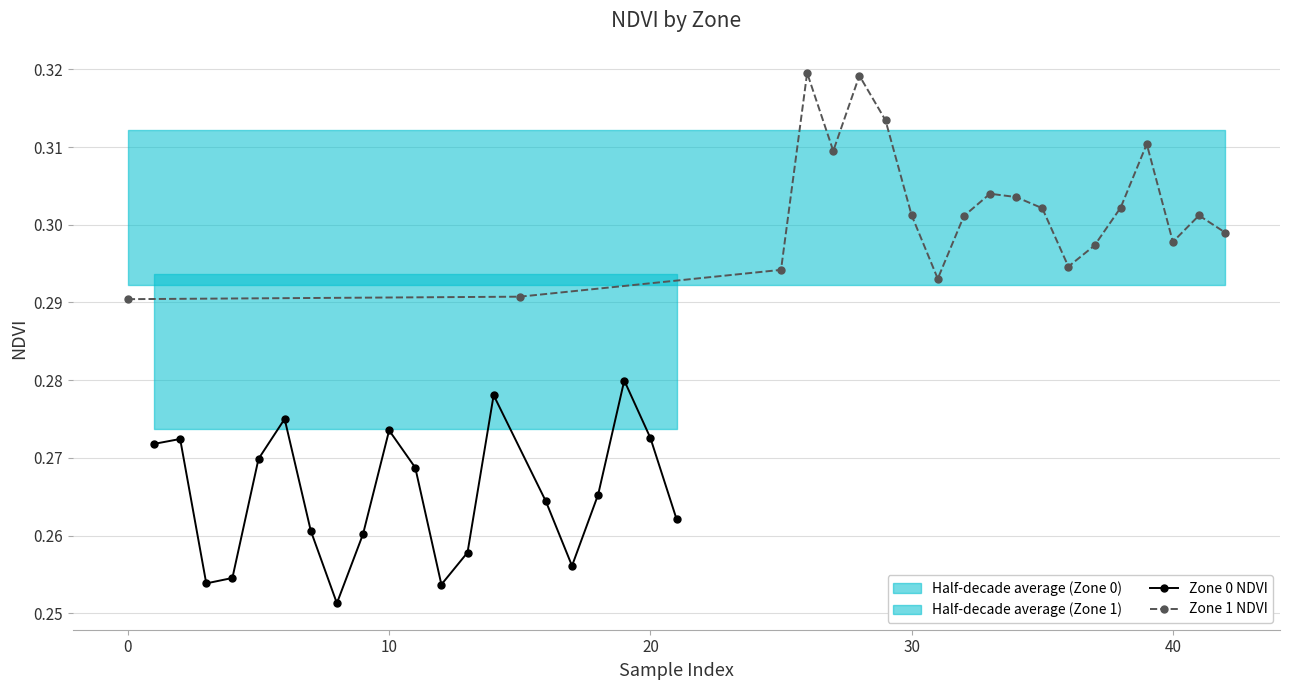

Count the Zone 1 NDVI values in the range 0 to 1.

20